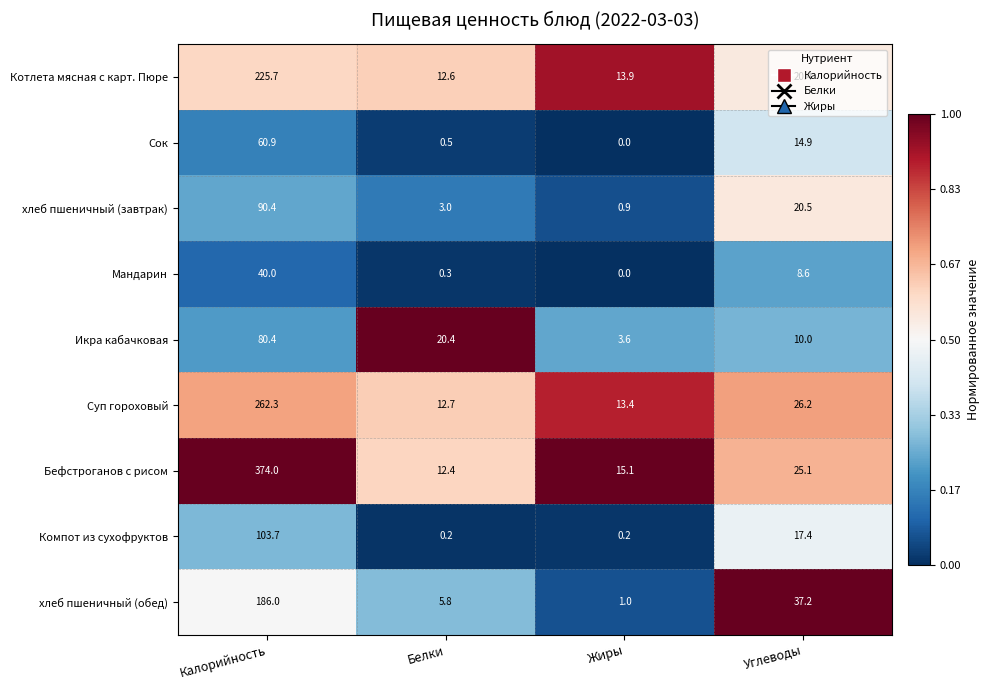

True or false: хлеб пшеничный (обед) has a value of 5.8 at Белки.

True